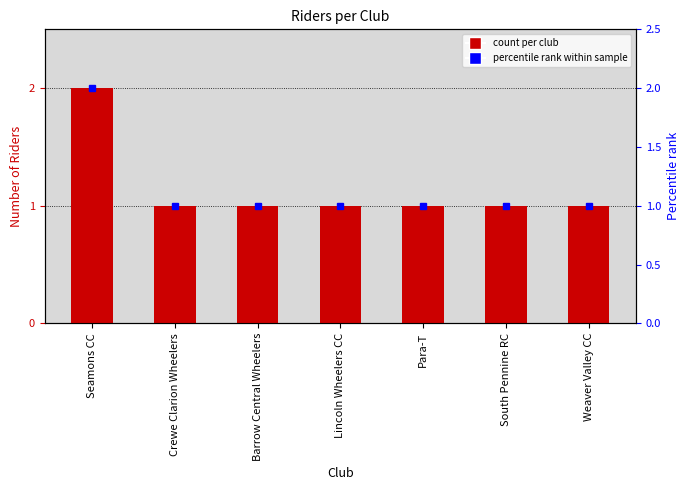

List the labels in order of value, largest first.

Seamons CC, Crewe Clarion Wheelers, Barrow Central Wheelers, Lincoln Wheelers CC, Para-T, South Pennine RC, Weaver Valley CC